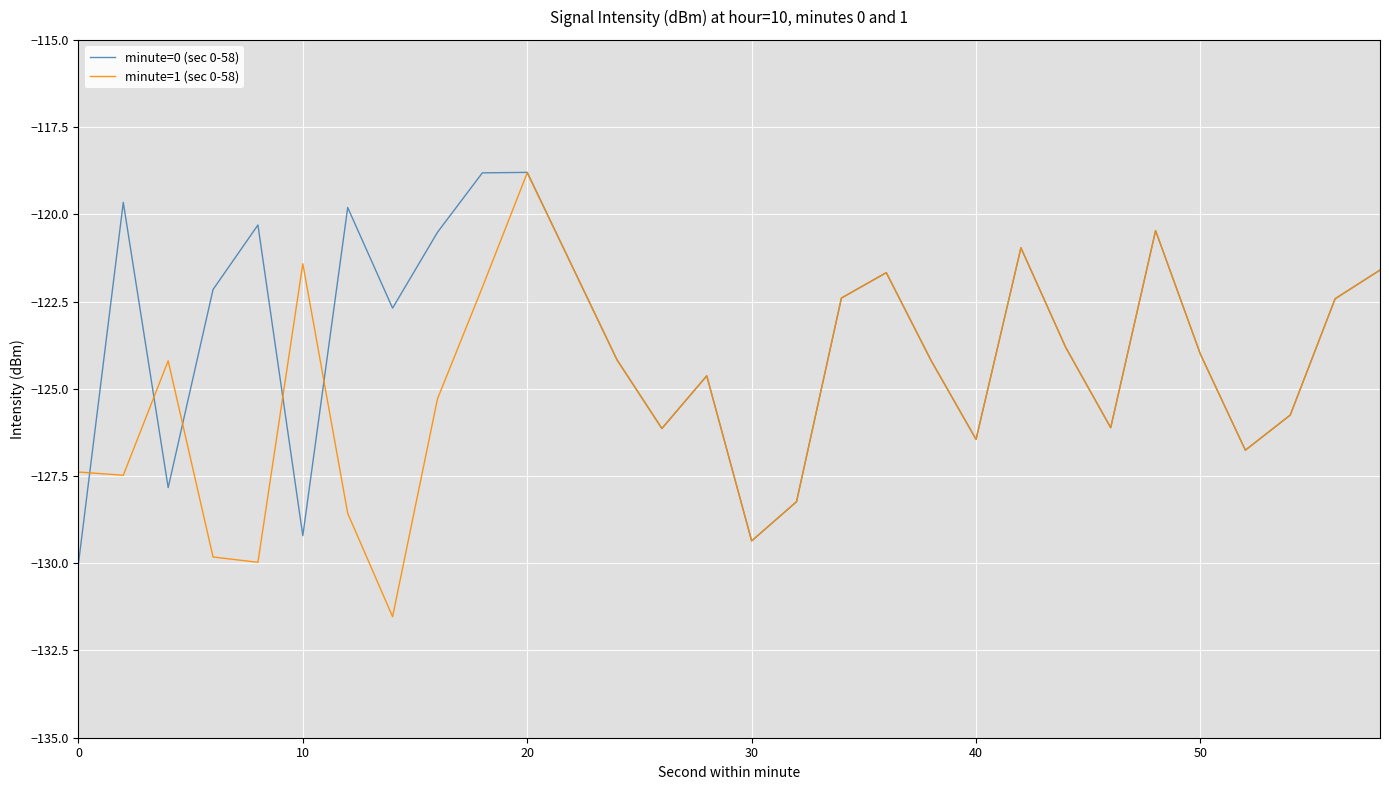

Rank the series by their average value, from highest to lowest.

minute=0 (sec 0-58), minute=1 (sec 0-58)